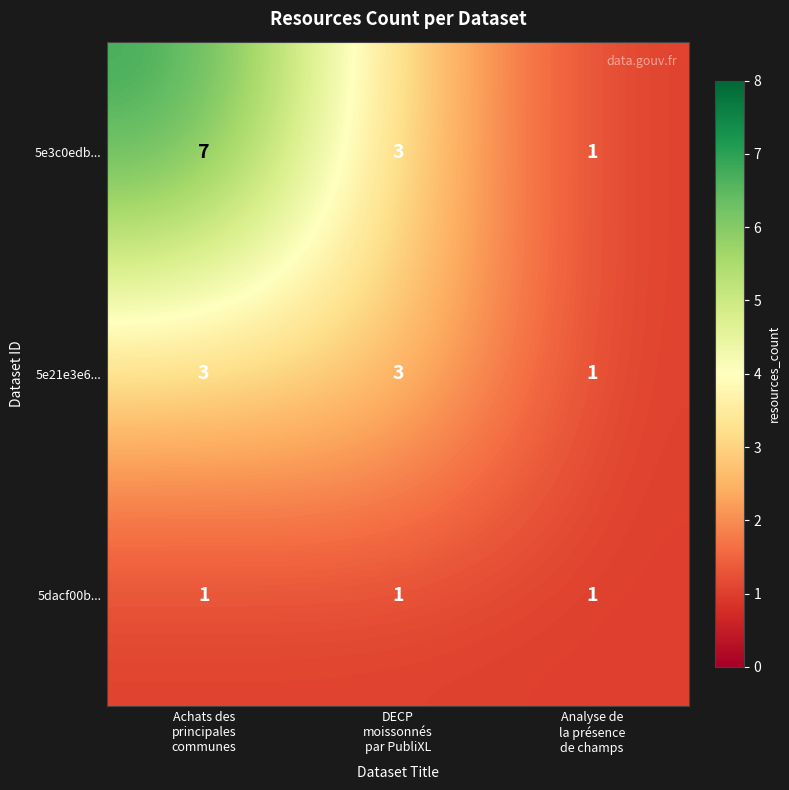

What is the sum of all 5dacf00b... values?

3